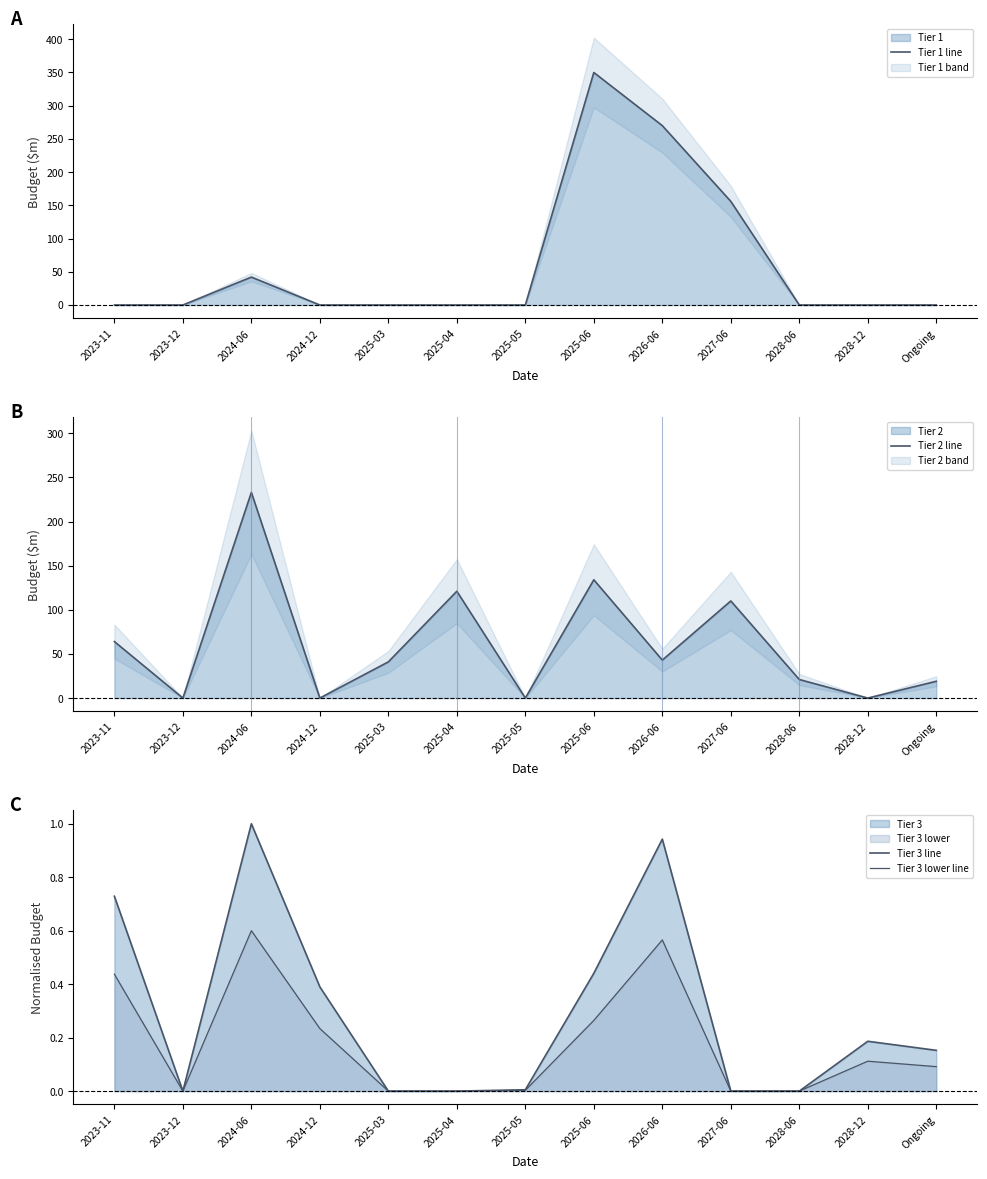

At which category does Tier 1 line reach its first local peak?

2024-06